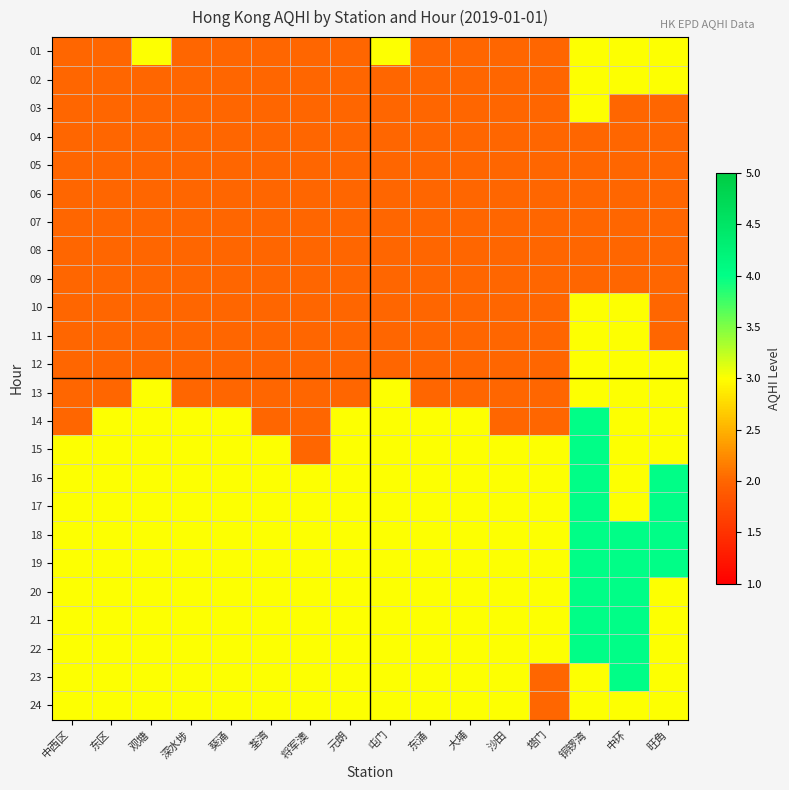

List the series in order of their peak value, highest first.

14, 15, 16, 17, 18, 19, 20, 21, 22, 23, 01, 02, 03, 10, 11, 12, 13, 24, 04, 05, 06, 07, 08, 09